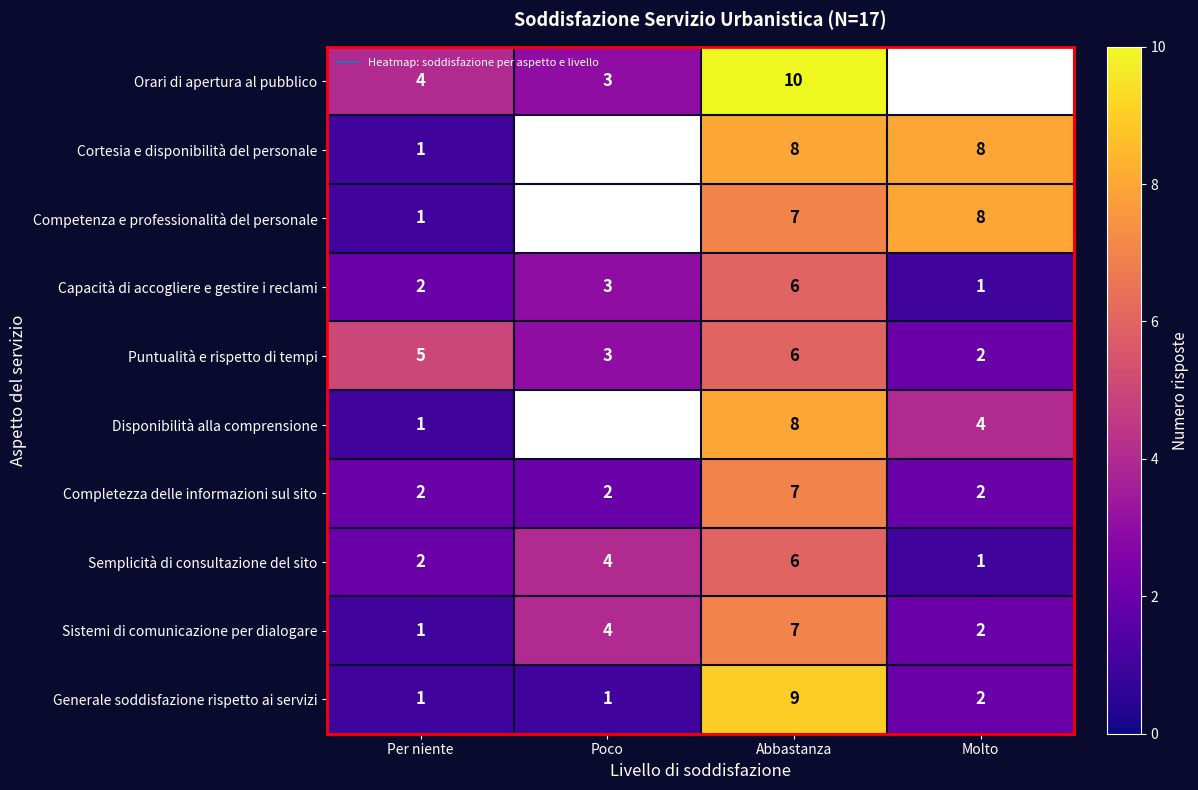

Which series has the largest range (max minus min)?

Generale soddisfazione rispetto ai servizi